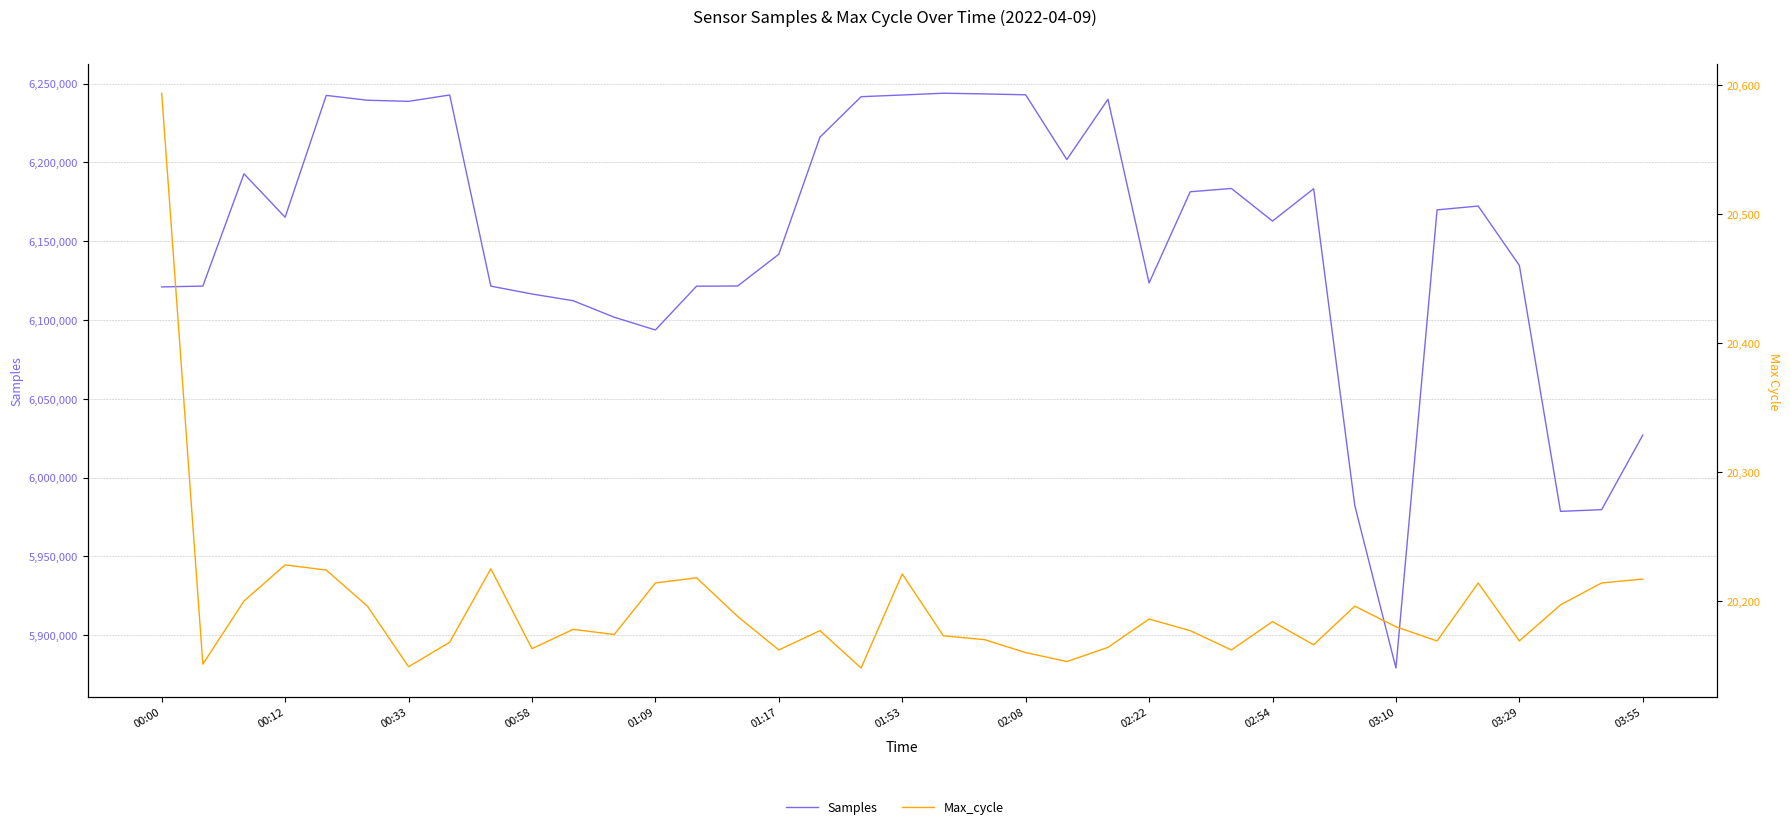

At how many categories does at least one series exceed 3628367?

37